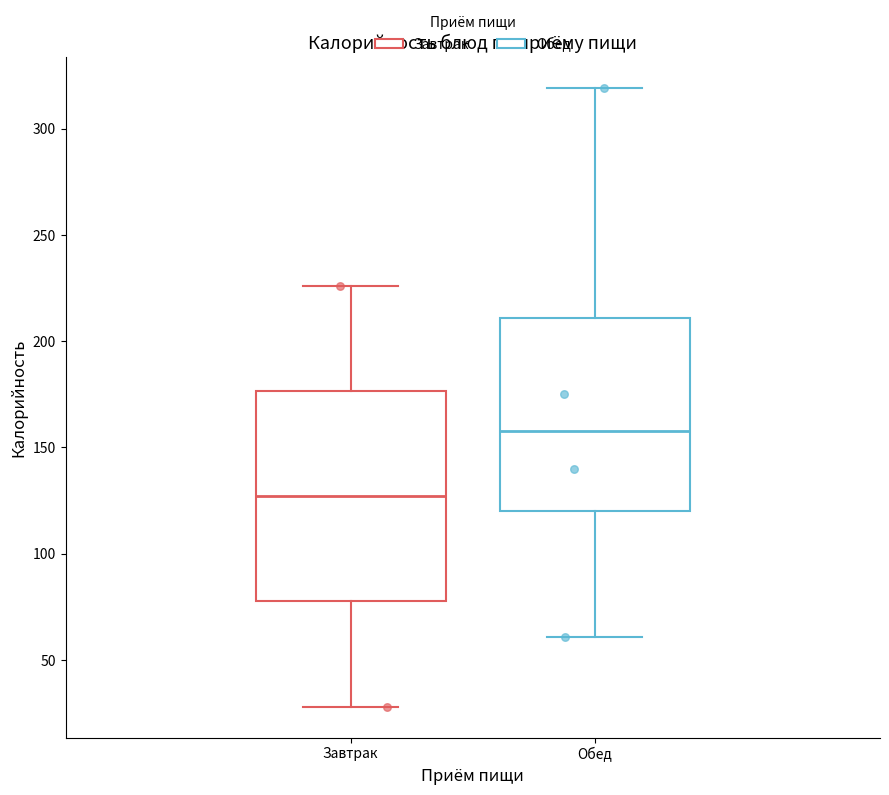

Where does the lower whisker of the box for Завтрак end on the y-axis? The values are not printed on the chart, so give them approximately, as read against the axis.

30